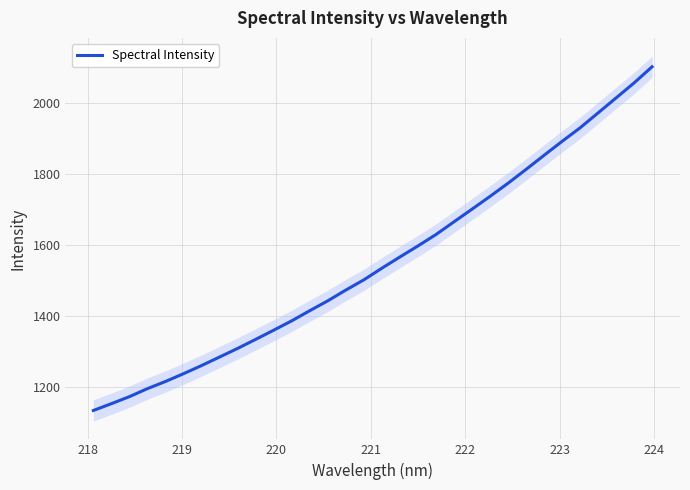

How many lines are shown in the chart?

1